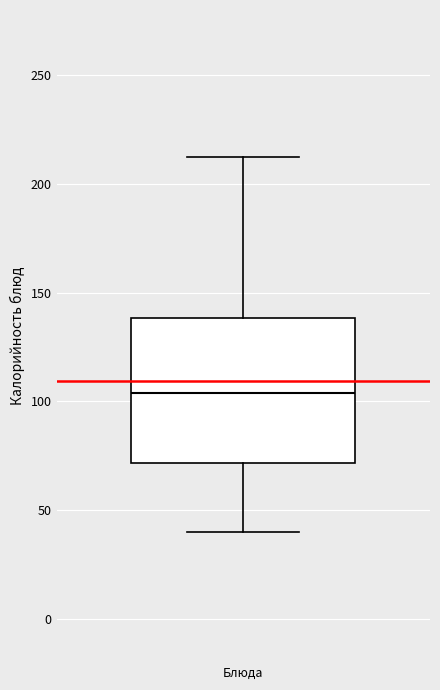

Transcribe this box plot: give where the median line is, the range the box spans, and where the two whiskers end, as read against the y-axis. The values are not printed on the chart, so give them approximately, as read against the axis.

median 105, box 70 to 140, whiskers 40 to 210